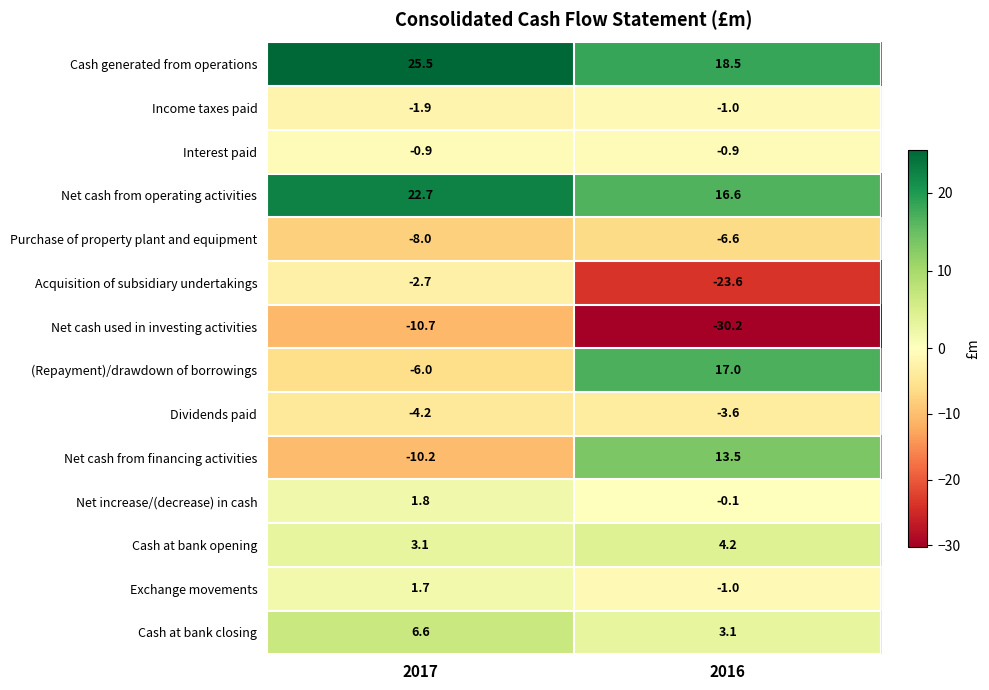

At which label does Cash at bank opening first exceed 4?

2016